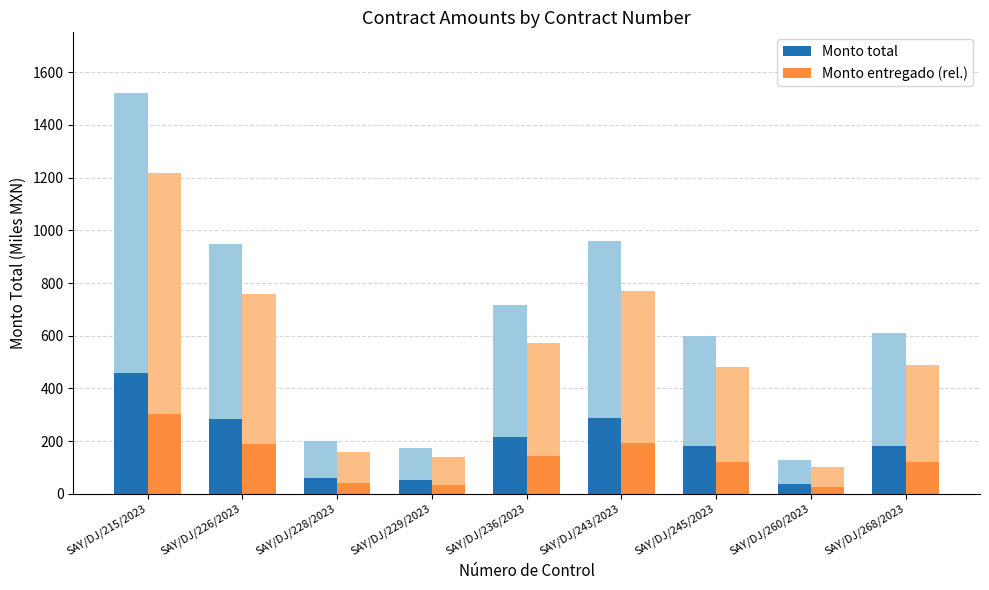

What is the approximate value of Monto entregado (rel.) at SAY/DJ/215/2023?

304.6